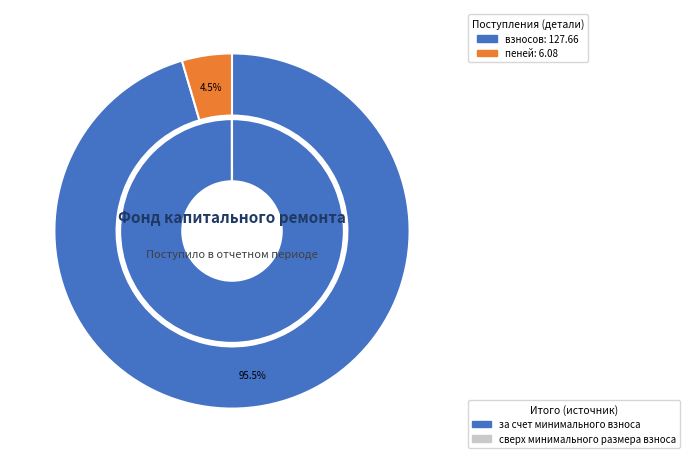

Is it true that пеней is 16% of the pie?

False